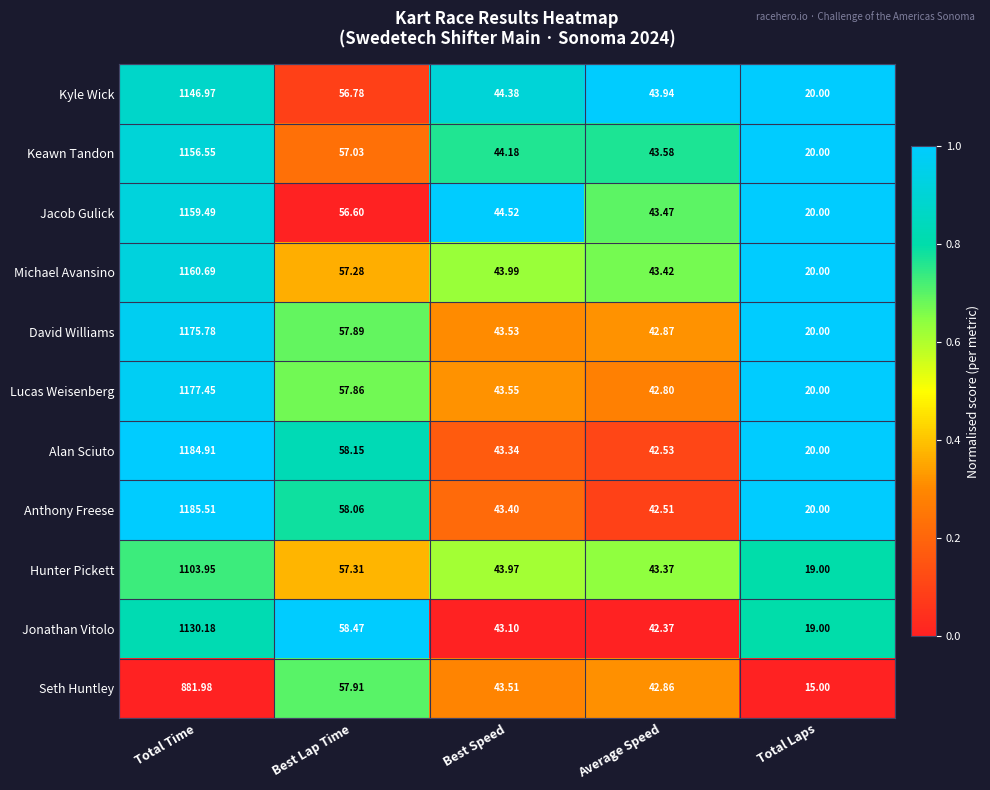

Which category has the lowest value across all series?

Total Laps